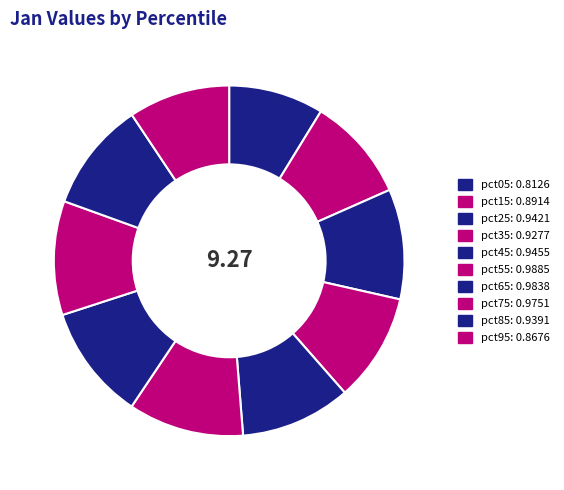

To the nearest percent, what is the average slice percentage?

10%